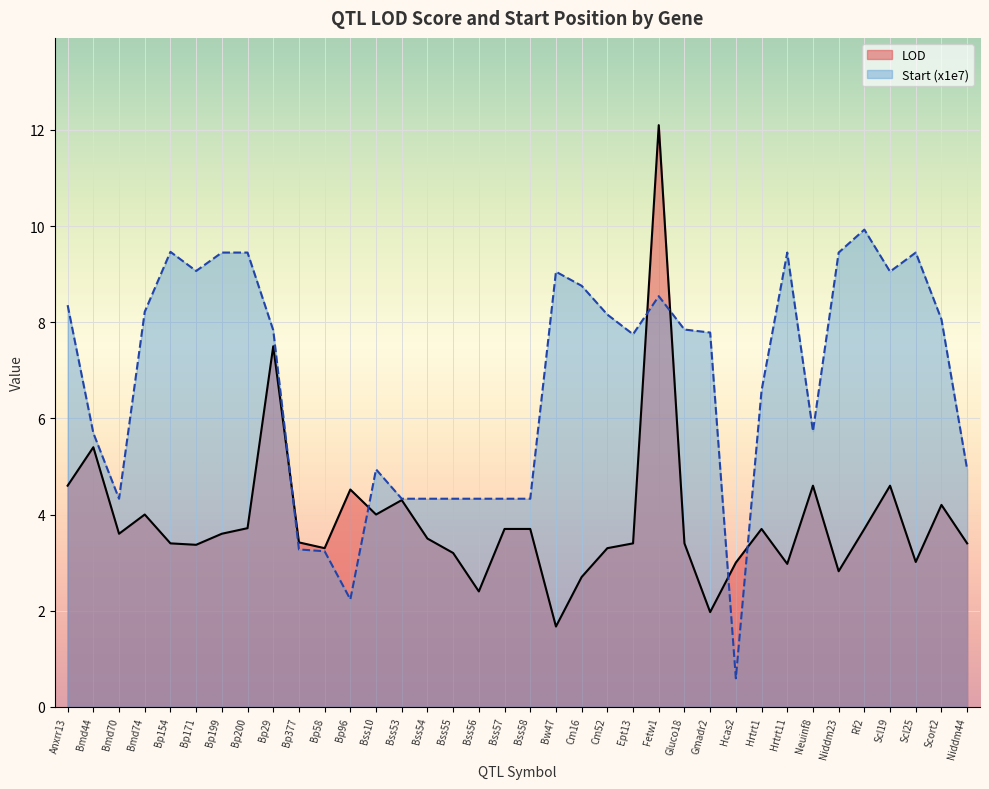

How many intersections are there between LOD and Start (x1e7)?

6